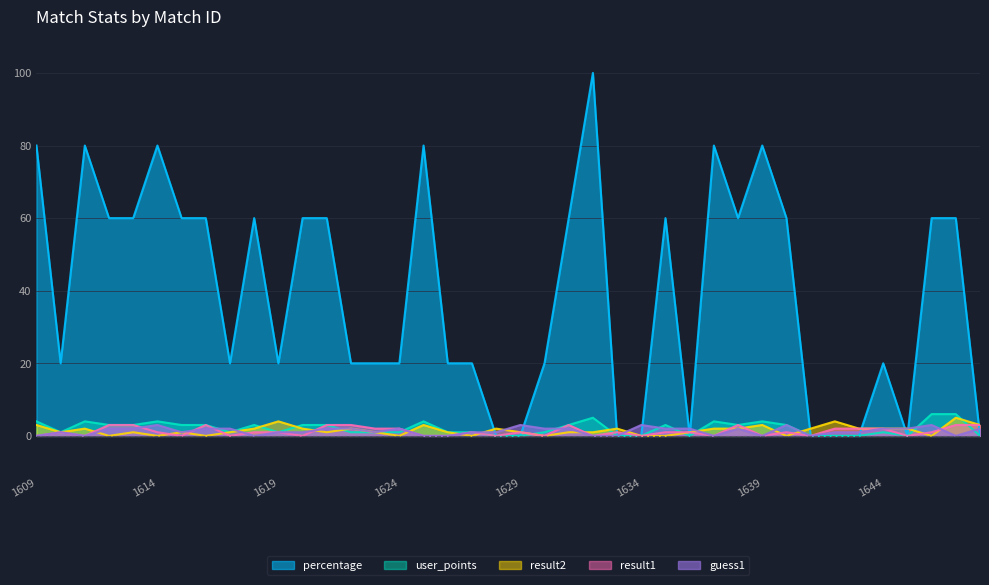

Between 1622 and 1617, which is larger?

1622